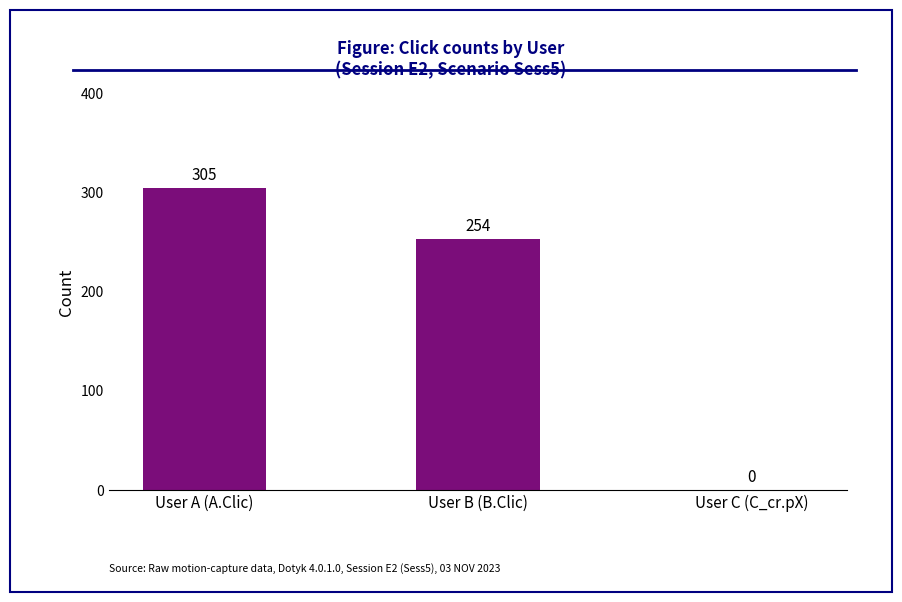

Is it true that the value at User B (B.Clic) is 254?

True